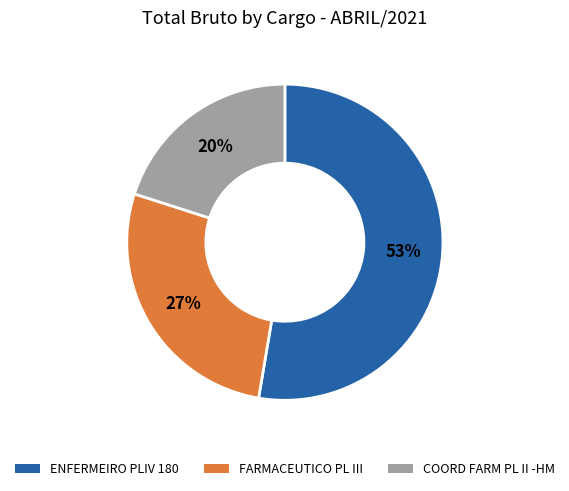

To the nearest percent, what is the average slice percentage?

33%